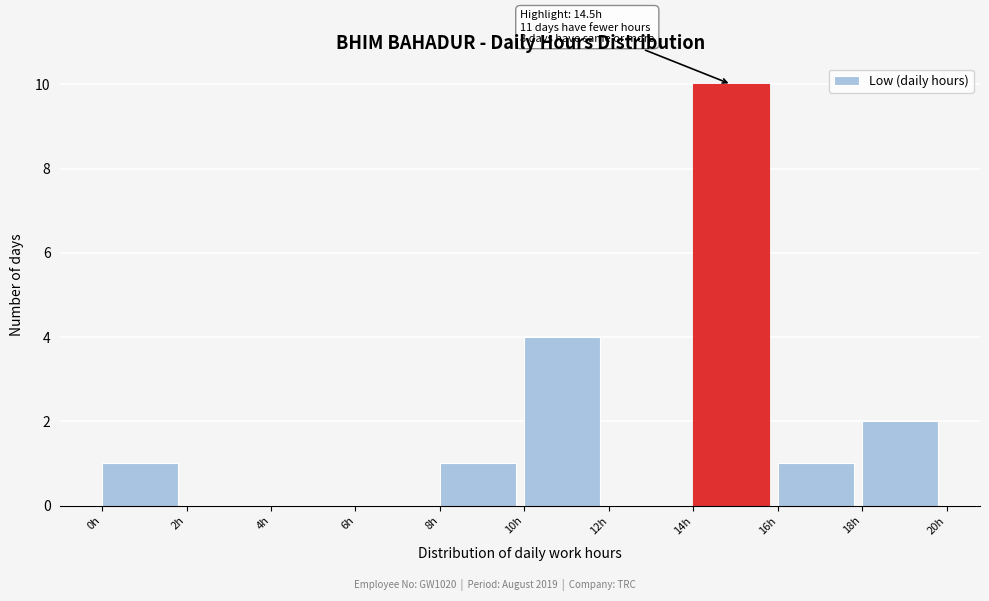

Over which range of the x-axis is the bar tallest?

14 to 16